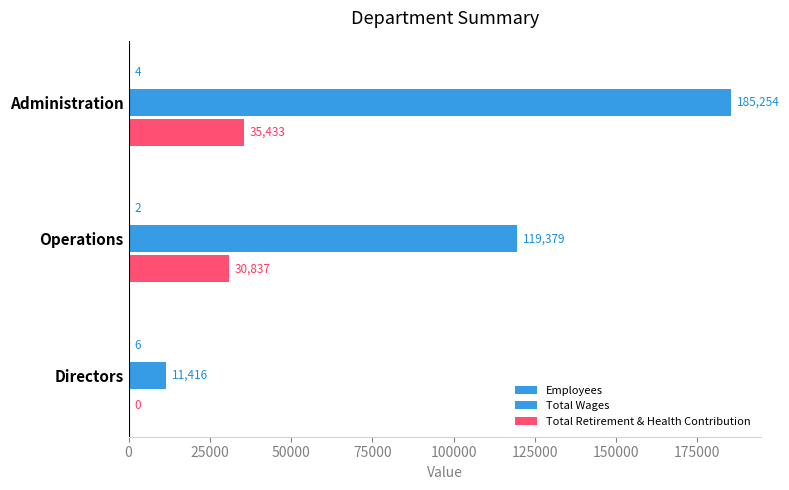

How many series are shown in this chart?

3